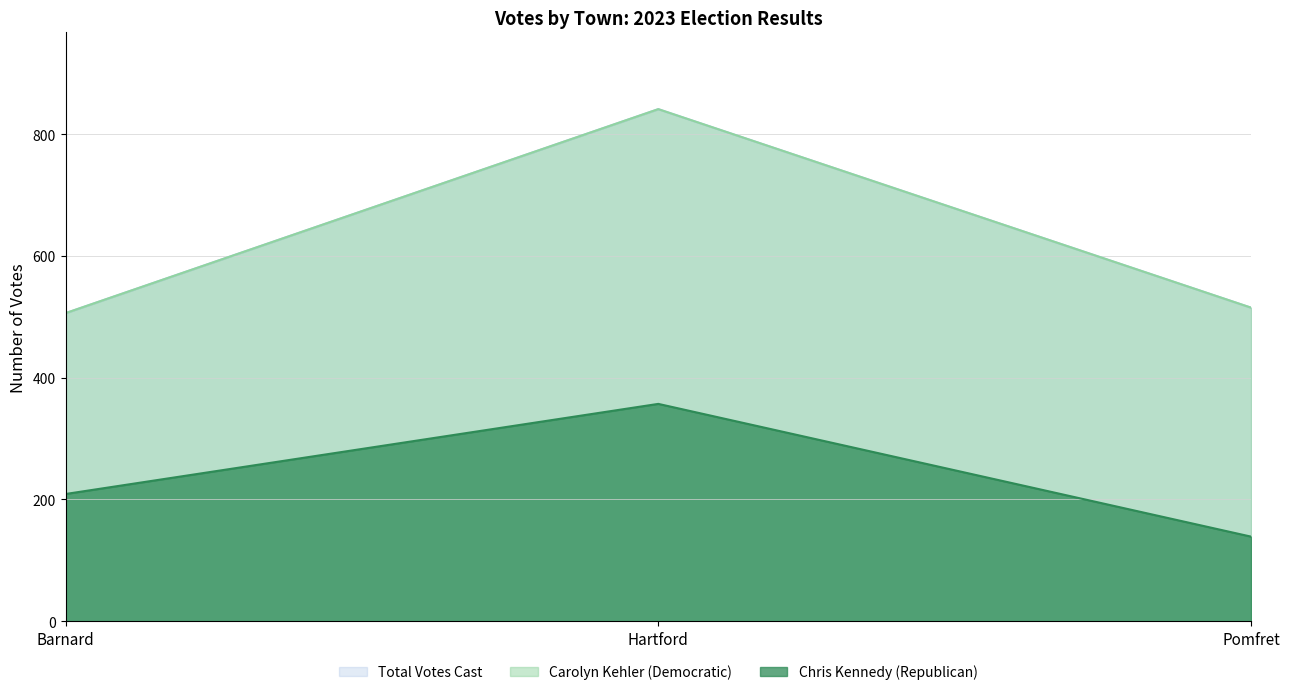

Which series changed the most between Barnard and Pomfret?

Chris Kennedy (Republican)